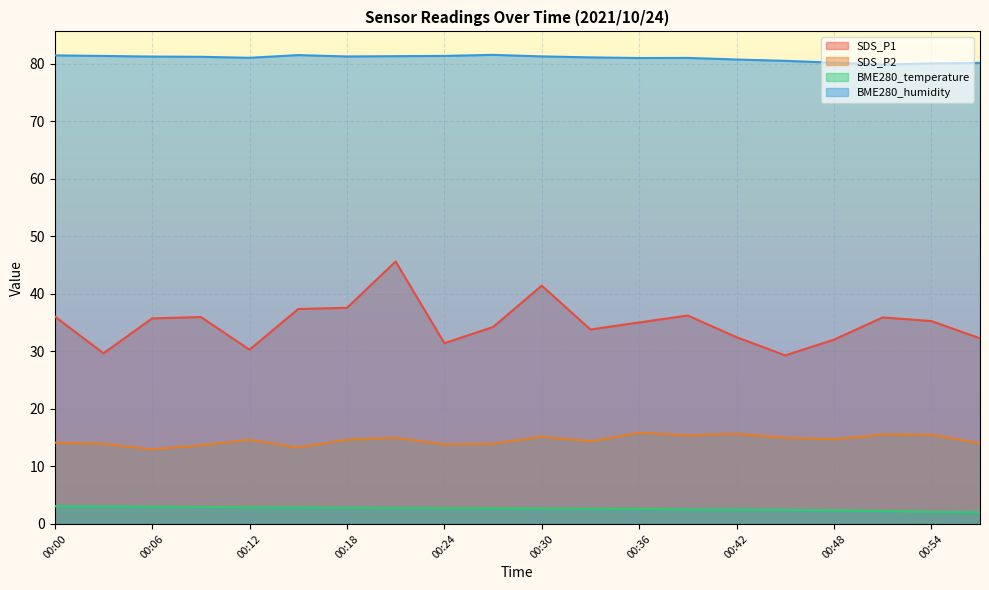

Count the number of data series in this chart.

4